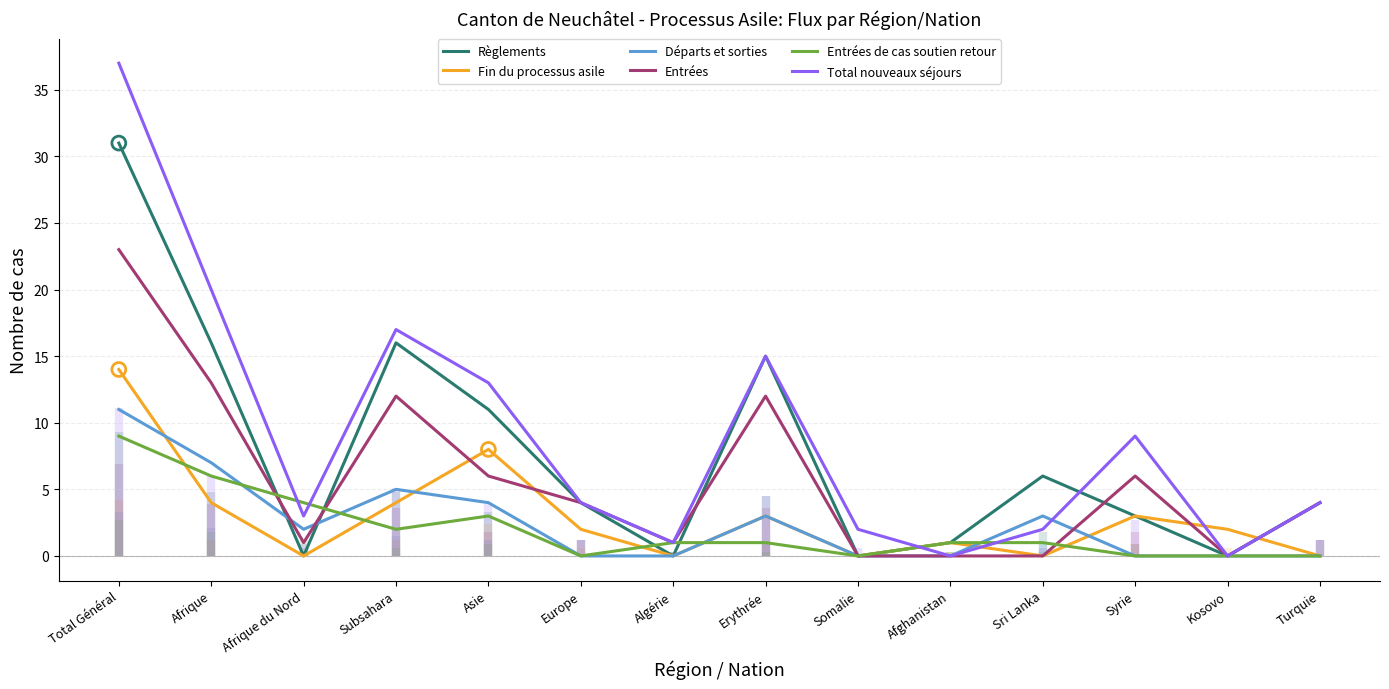

At how many categories does at least one series exceed 12?

5